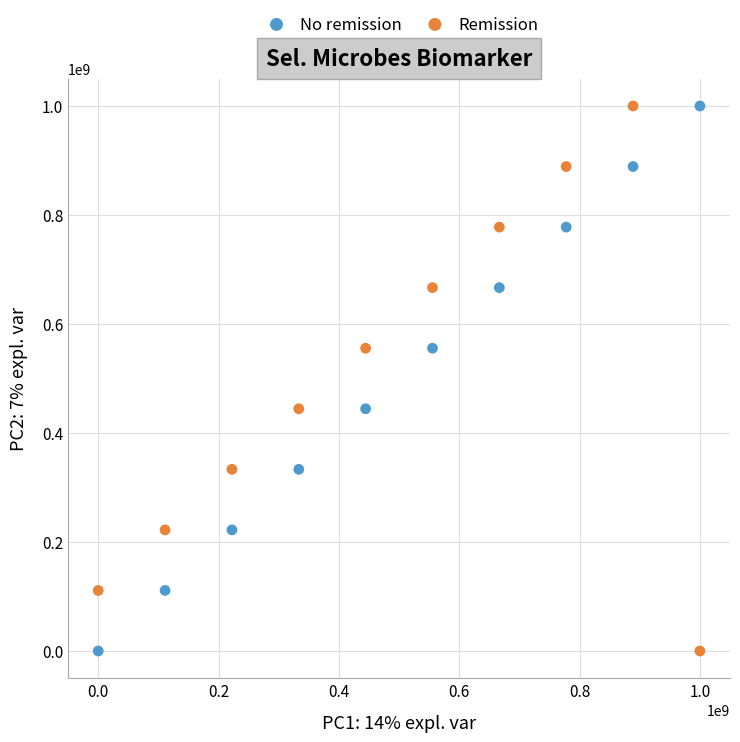

What is the X range (max minus min) for the scatter plot?

999999999